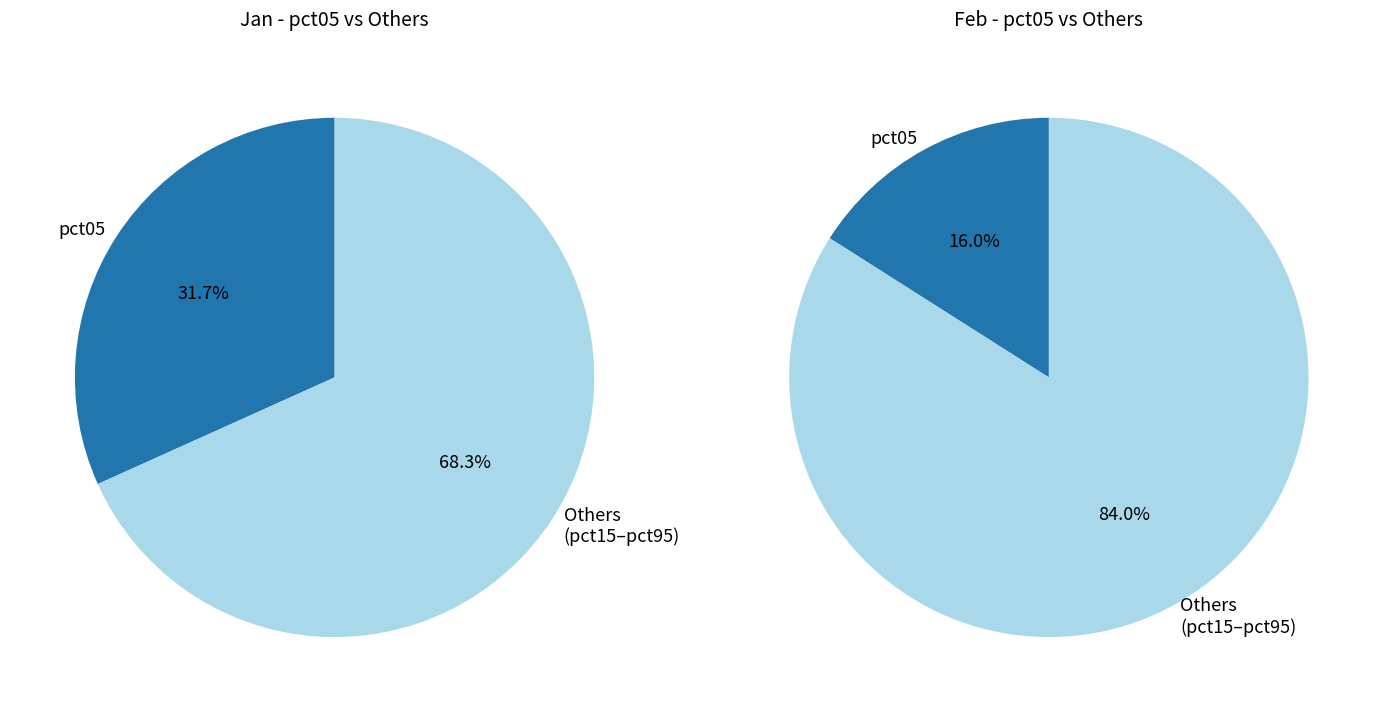

To the nearest percent, what portion does pct25 represent?

12%